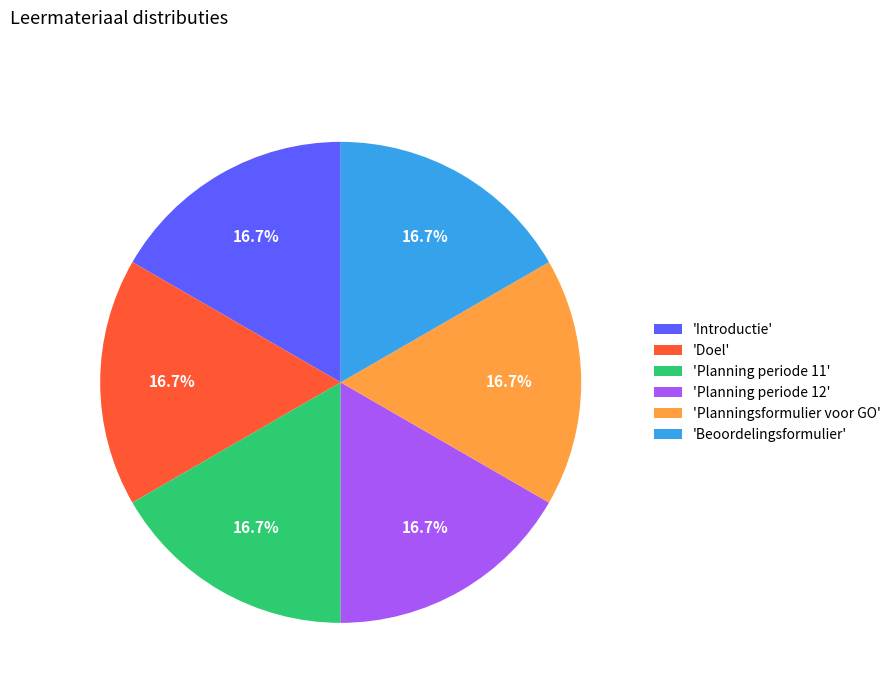

What is the ratio of the value at 'Planningsformulier voor GO' to the value at 'Planning periode 12'?

1.0